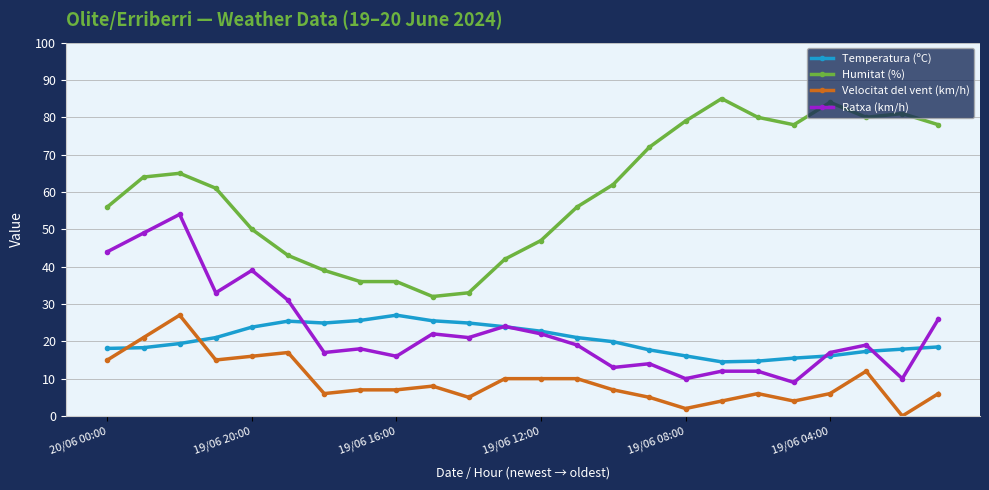

True or false: Humitat (%) has more than 0 points higher than both neighbors.

True